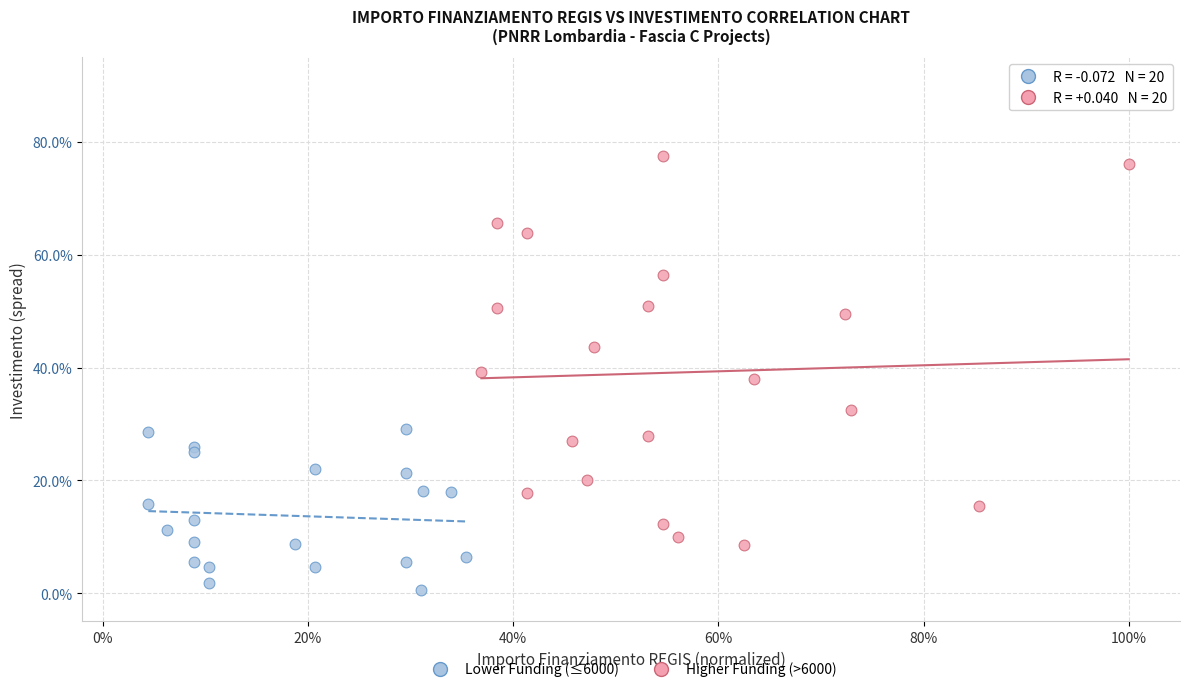

What are all the series names shown in the legend?

Lower Funding (≤6000), Higher Funding (>6000)